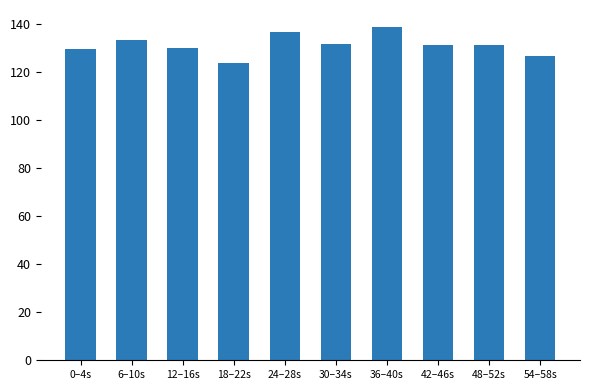

Which label corresponds to the smallest value in the chart?

18–22s